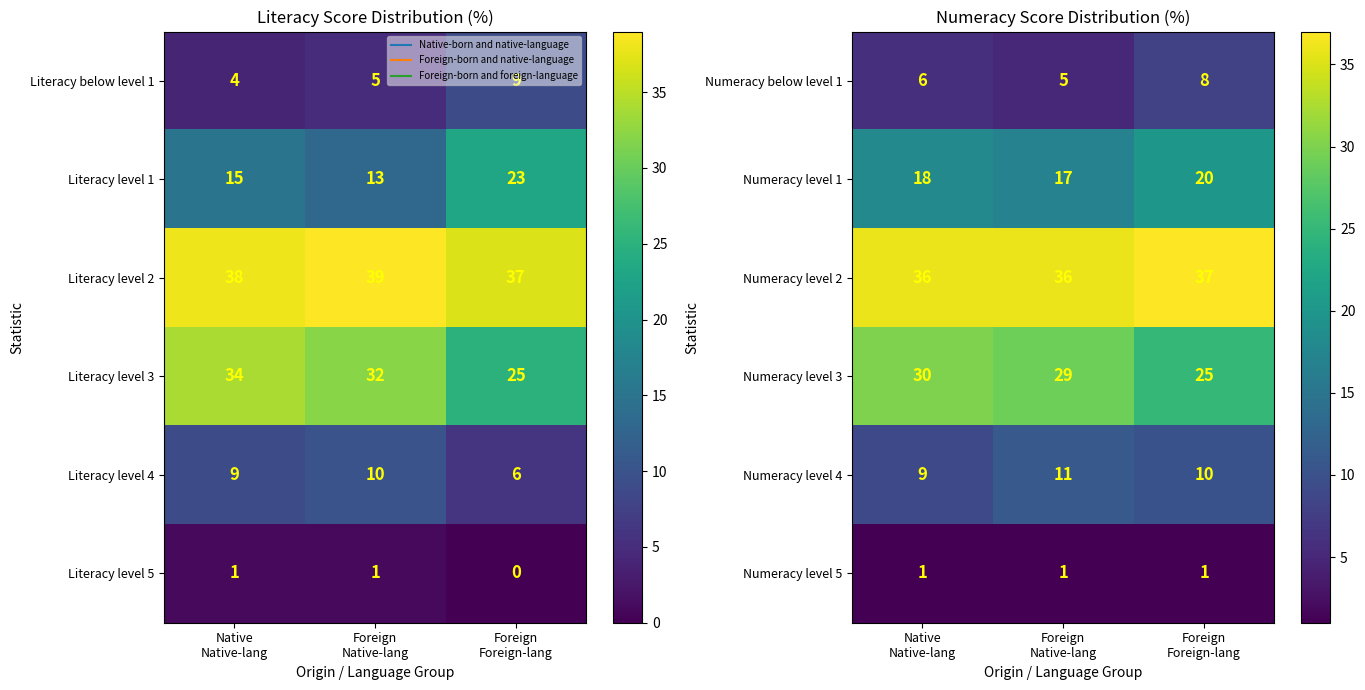

What is the difference between the maximum and second lowest values in the Numeracy below level 1 series?

2